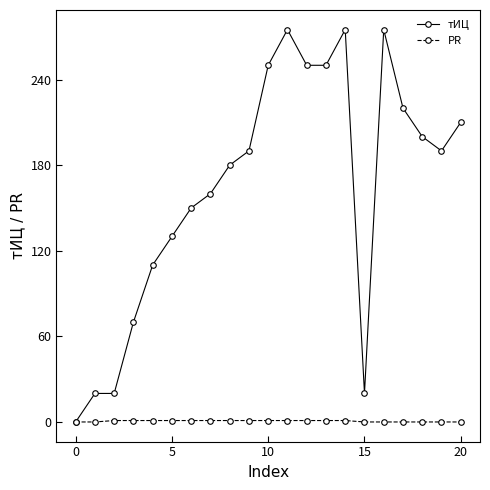

Which series has the widest spread of values?

тИЦ